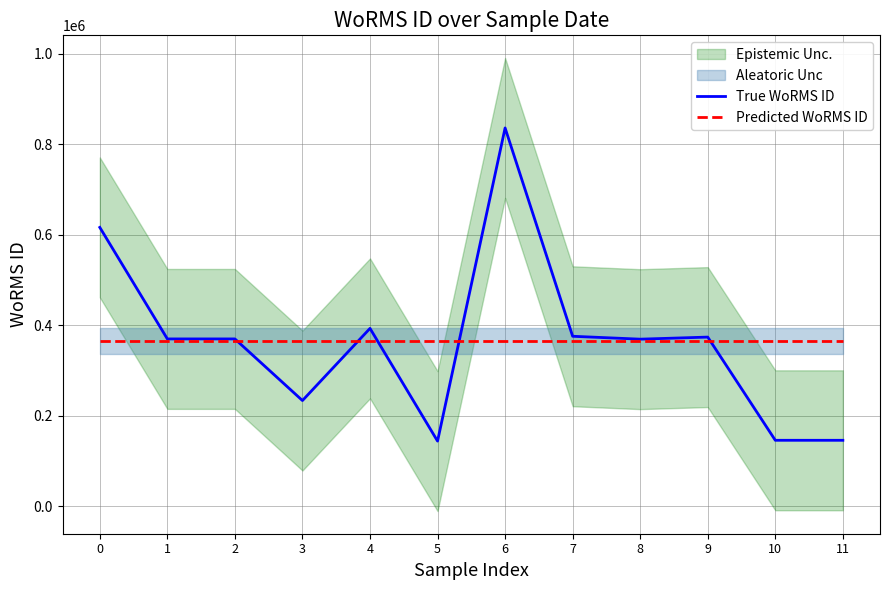

Which series has the largest total across all categories?

True WoRMS ID